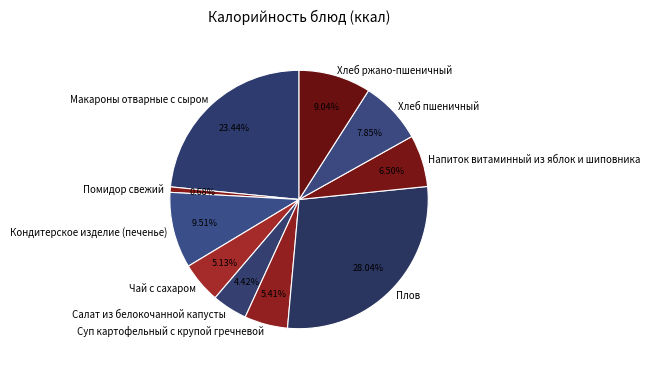

The Плов slice represents 28% of the pie. True or false?

True